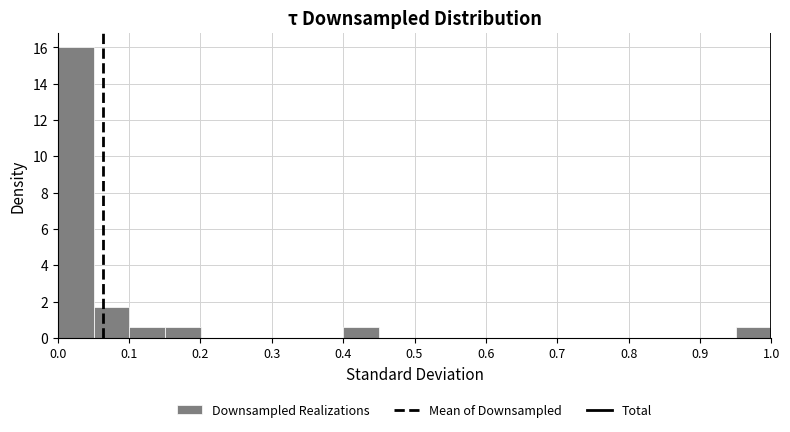

Reading left to right, list every bar in this chart as the range it spans on the x-axis followed by its height. Neither the bar edges nor the heights are printed on the chart, so give them approximately, as read against the axes.

0.00 to 0.05: 16.0
0.05 to 0.10: 1.8
0.10 to 0.15: 0.6
0.15 to 0.20: 0.6
0.20 to 0.25: 0
0.25 to 0.30: 0
0.30 to 0.35: 0
0.35 to 0.40: 0
0.40 to 0.45: 0.6
0.45 to 0.50: 0
0.50 to 0.55: 0
0.55 to 0.60: 0
0.60 to 0.65: 0
0.65 to 0.70: 0
0.70 to 0.75: 0
0.75 to 0.80: 0
0.80 to 0.85: 0
0.85 to 0.90: 0
0.90 to 0.95: 0
0.95 to 1.00: 0.6